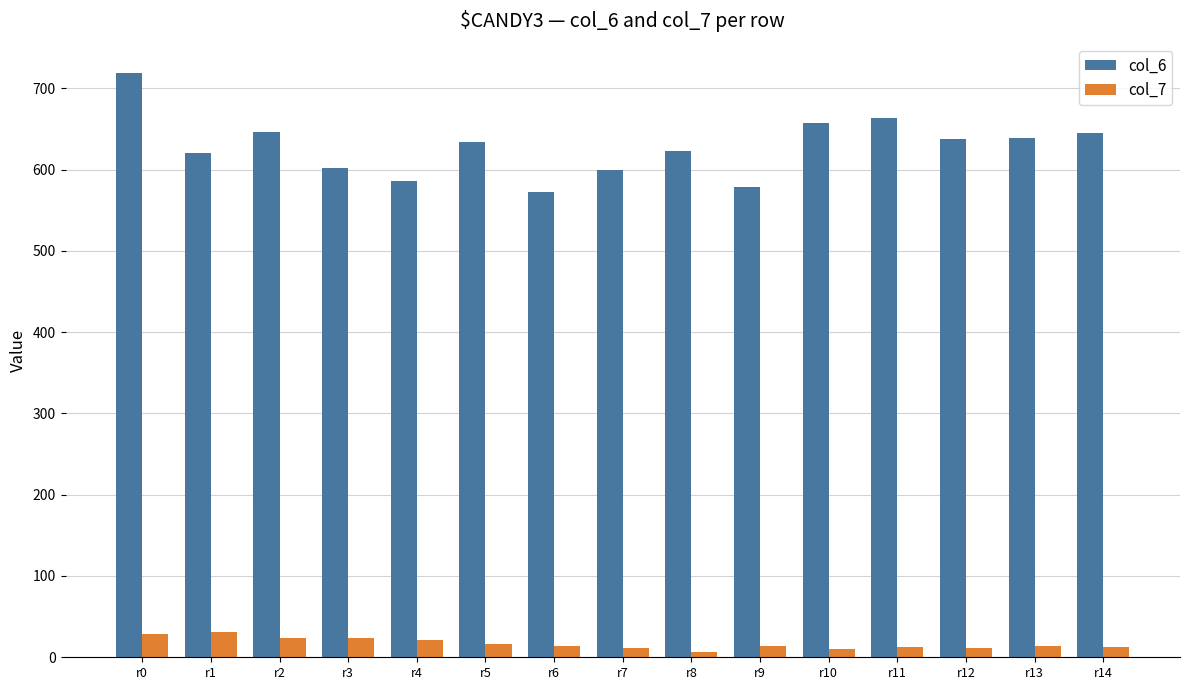

At which category does the chart reach its peak across all series?

r0